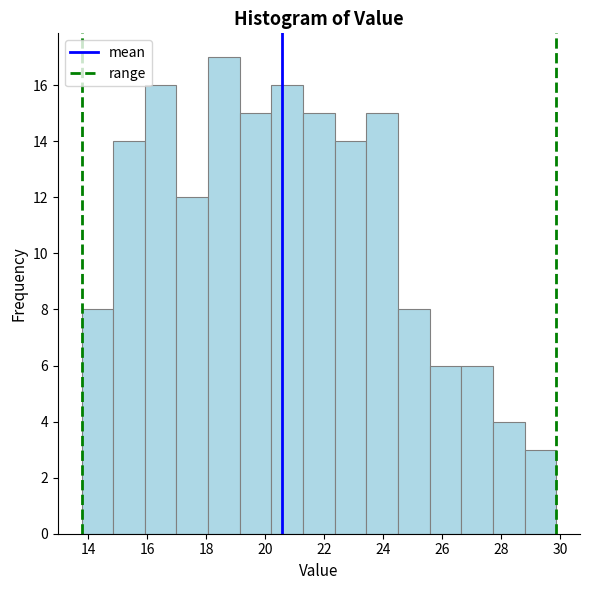

Reading left to right, transcribe this chart: for each bar, give the range it covers on the x-axis and its height. Neither the bar edges nor the heights are printed on the chart, so give them approximately, as read against the axes.

13.8 to 14.8: 8
14.8 to 16.0: 14
16.0 to 17.0: 16
17.0 to 18.0: 12
18.0 to 19.2: 17
19.2 to 20.2: 15
20.2 to 21.2: 16
21.2 to 22.4: 15
22.4 to 23.4: 14
23.4 to 24.6: 15
24.6 to 25.6: 8
25.6 to 26.6: 6
26.6 to 27.8: 6
27.8 to 28.8: 4
28.8 to 29.8: 3